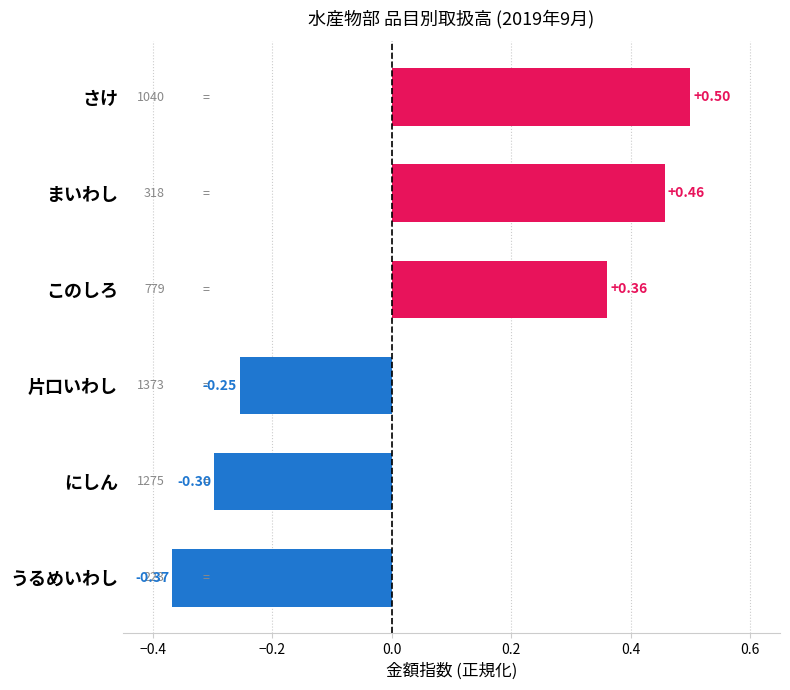

How many bars are there in total?

6